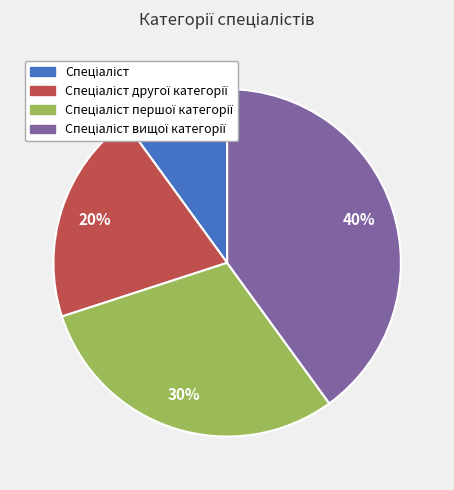

Does any single category account for the majority?

No